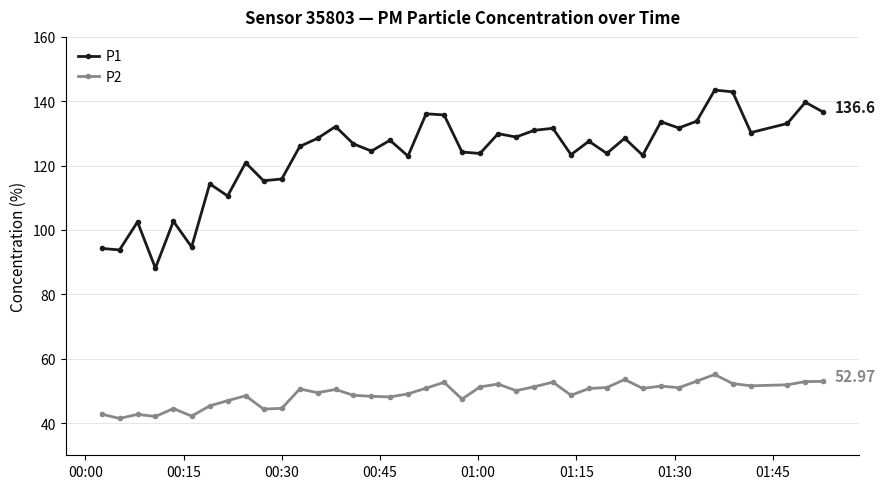

What are all the series names shown in the legend?

P1, P2